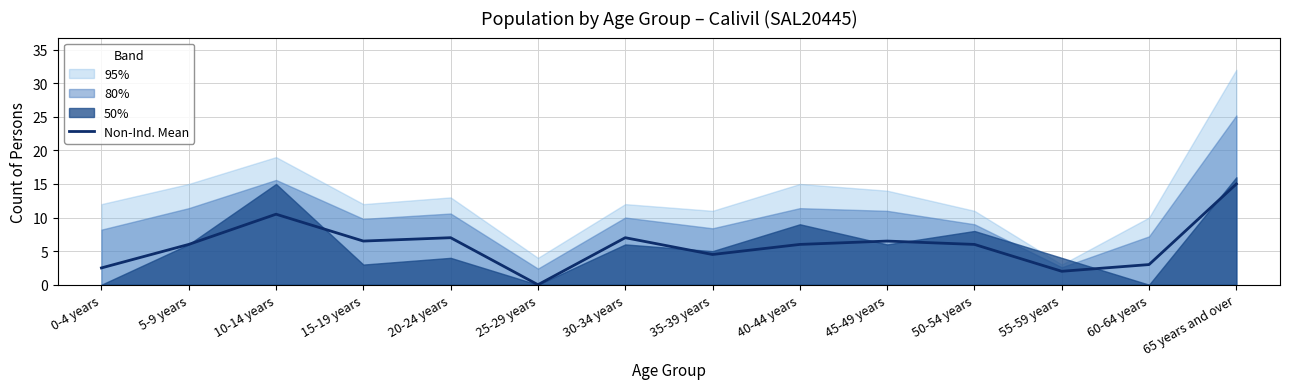

What is the sum of all values?

82.5